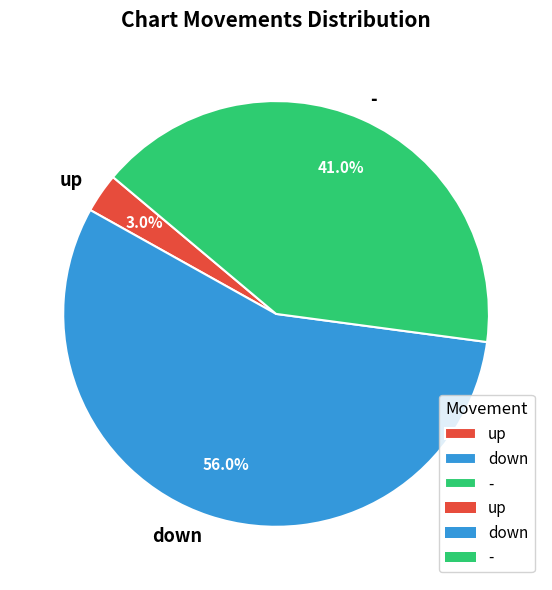

True or false: up accounts for 3% of the total.

True